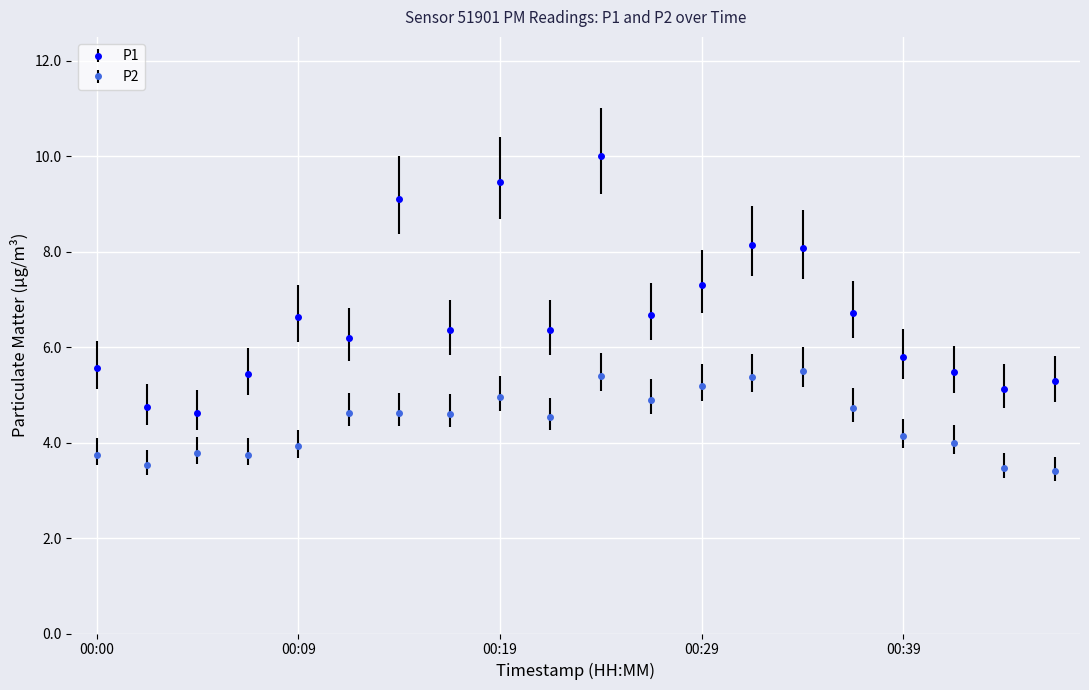

What is the sum of all P2 values?

88.2